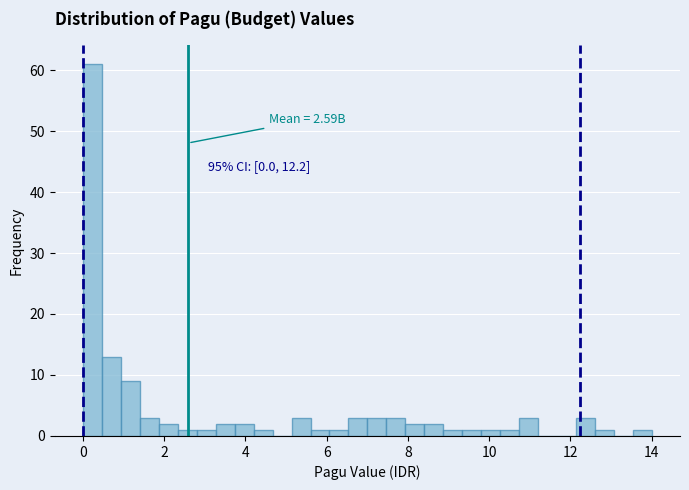

Around what value on the x-axis is the tallest bar? Give the approximate position of its centre, as read against the axis.

0.2